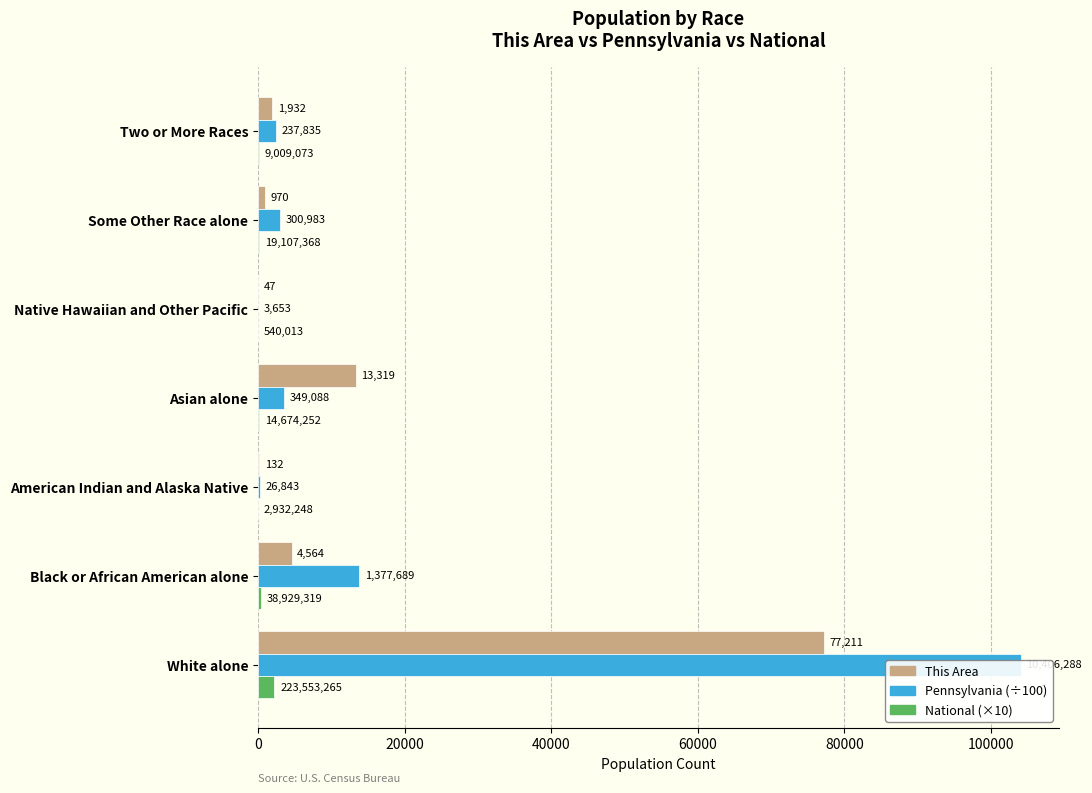

What is the minimum value for Pennsylvania (÷100)?

36.5